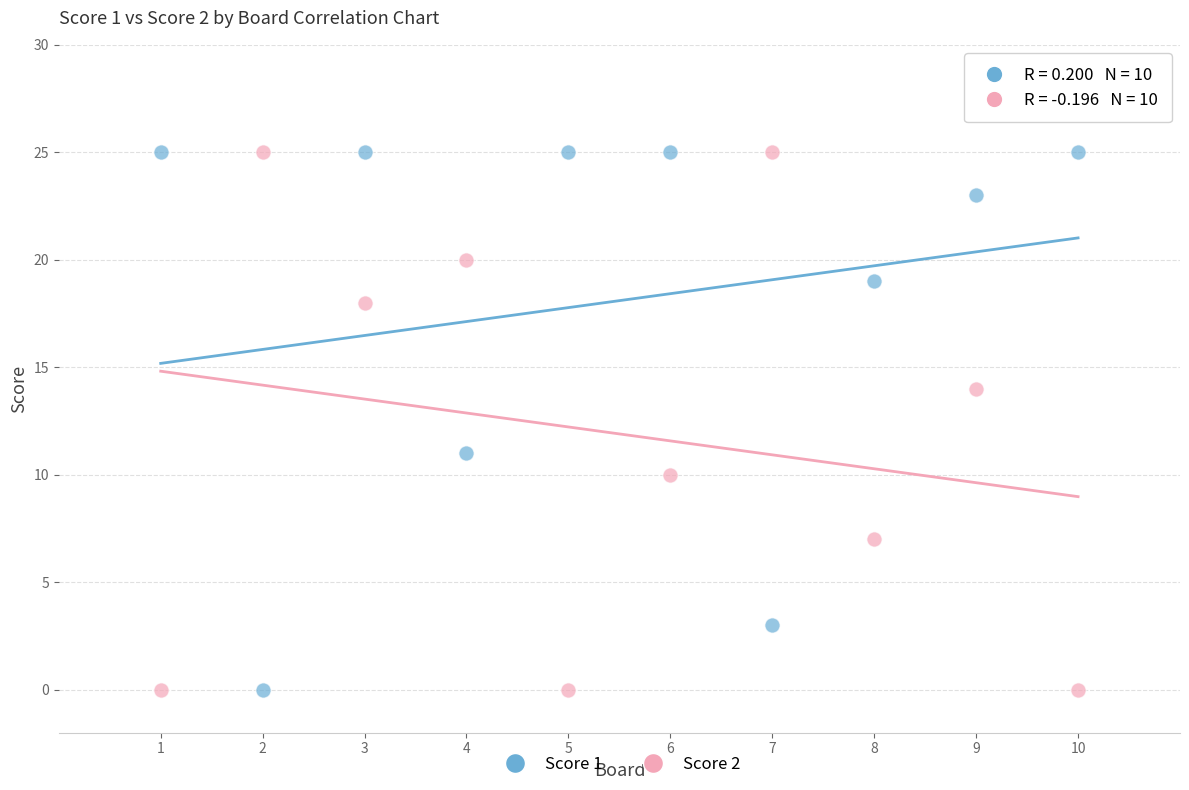

What are all the series names shown in the legend?

Score 1, Score 2